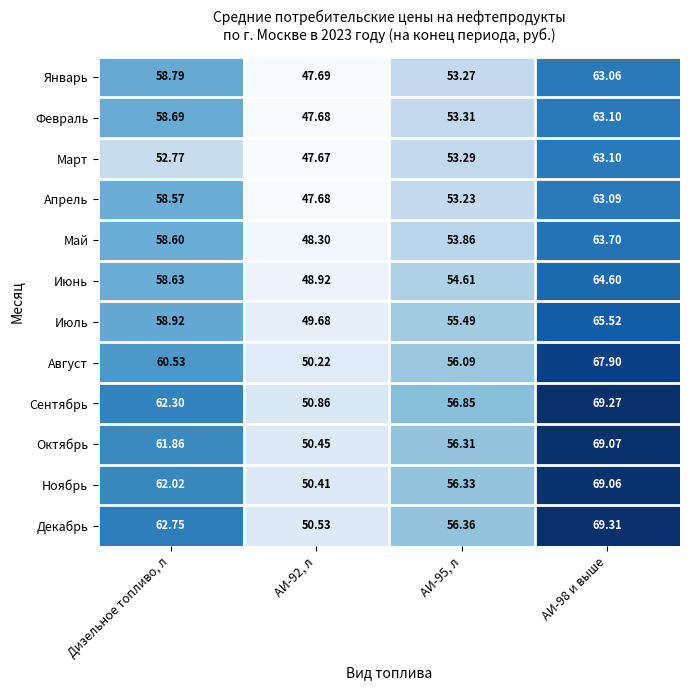

At which label does Октябрь first exceed 61?

Дизельное топливо, л